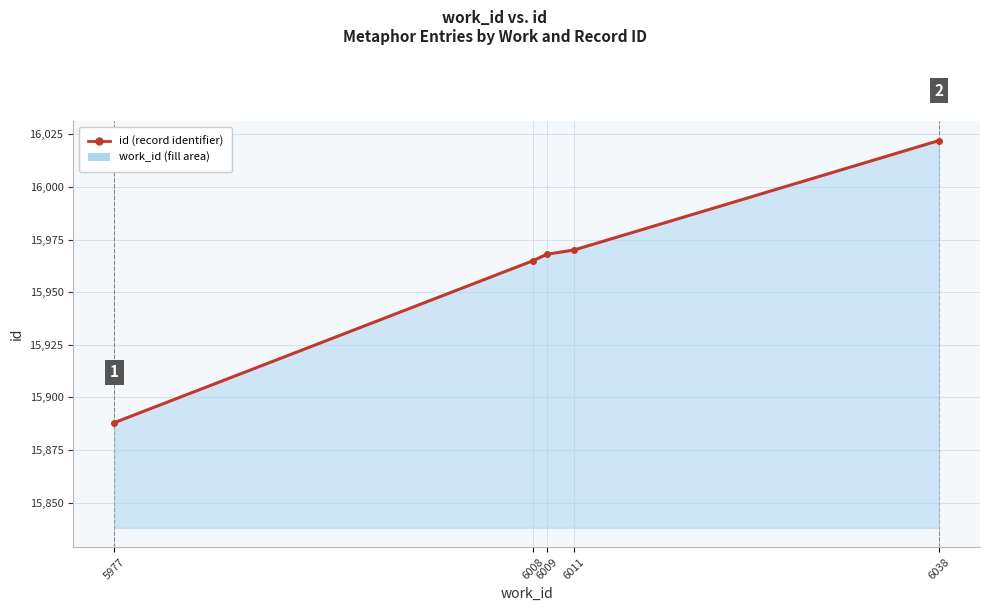

Which category has the highest value across all series?

6038